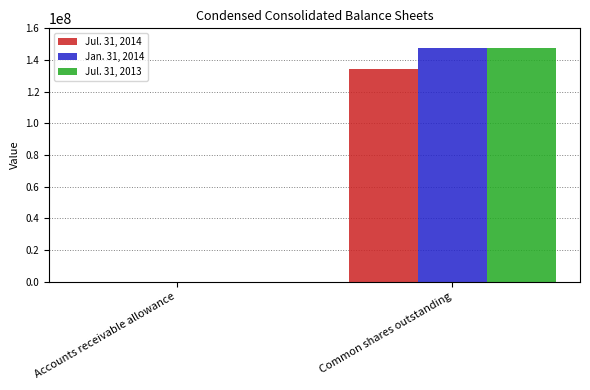

What is the average value of the Jul. 31, 2014 series?

67029216